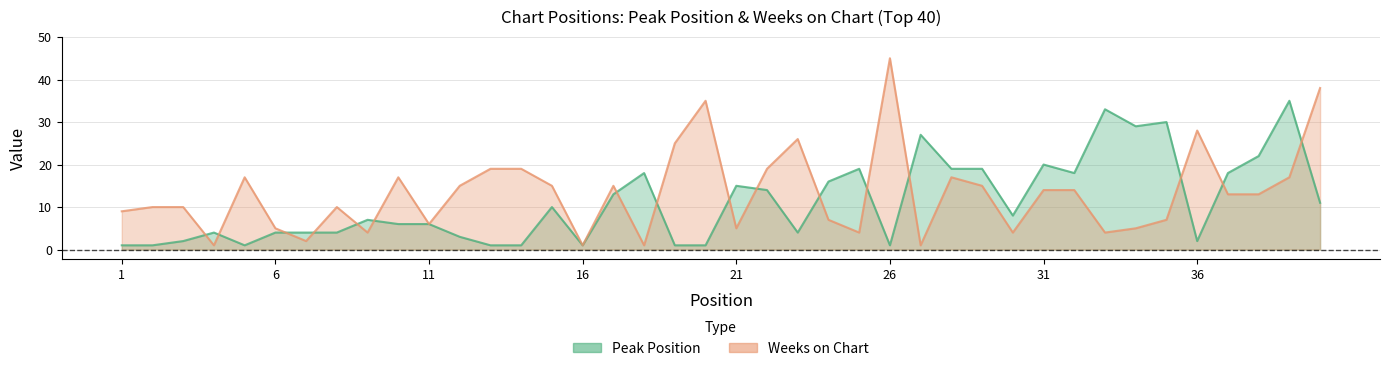

True or false: Peak Position has a value of 3 at 36.

False